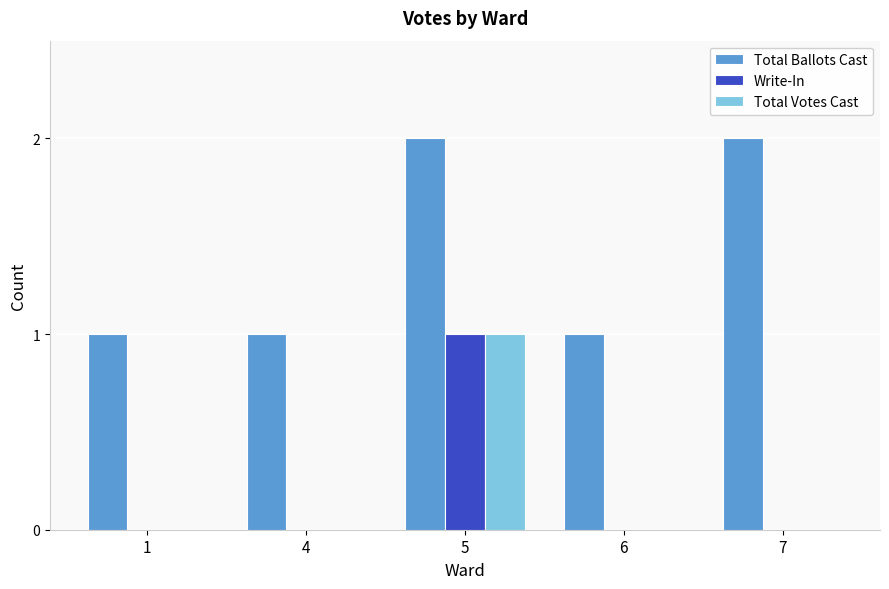

At which category is the sum across all series the highest?

5